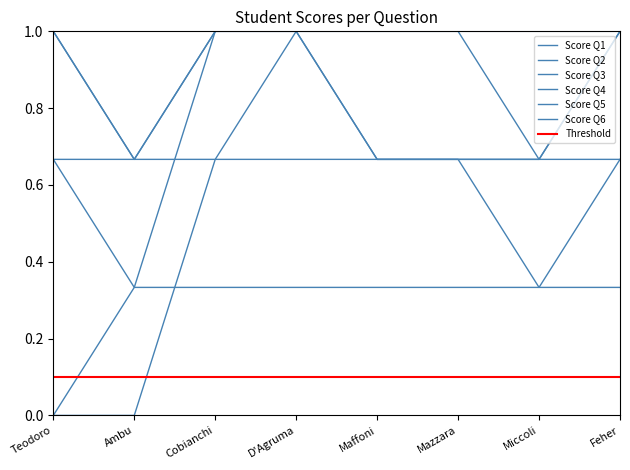

Does the chart have visible grid lines?

No